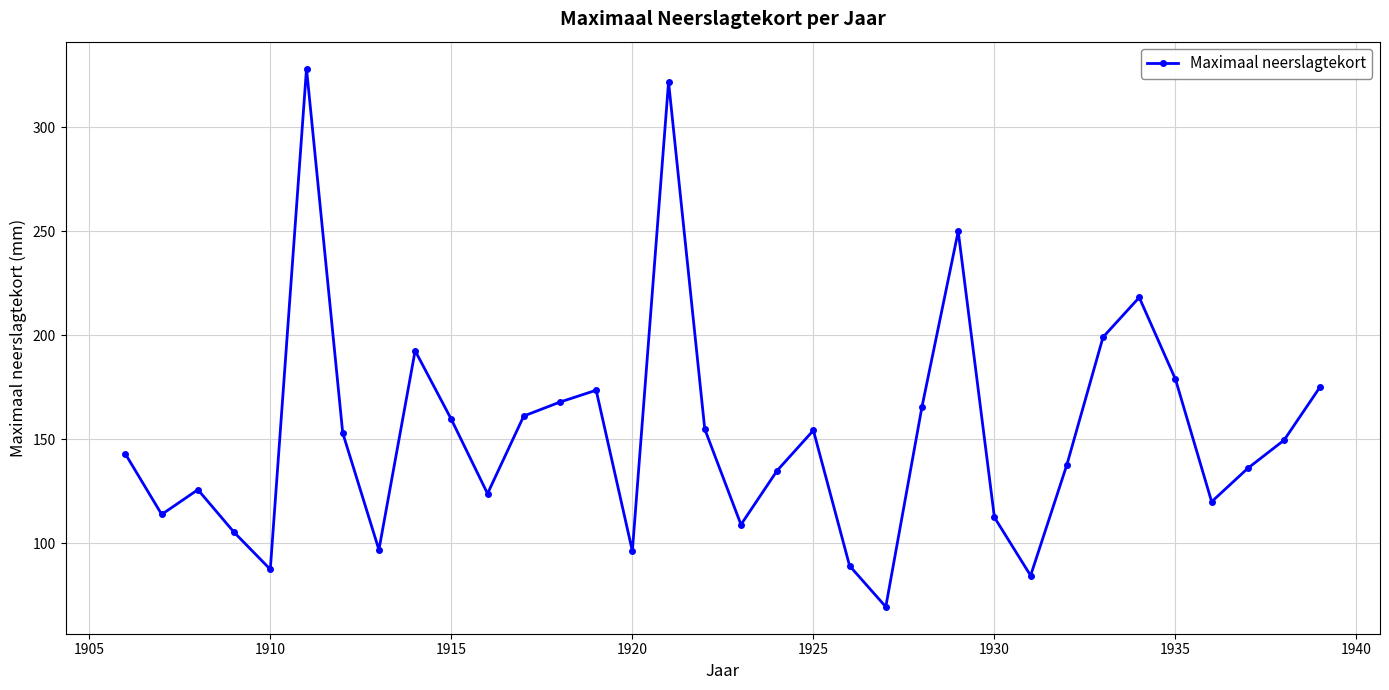

What is the smallest value displayed?

69.4